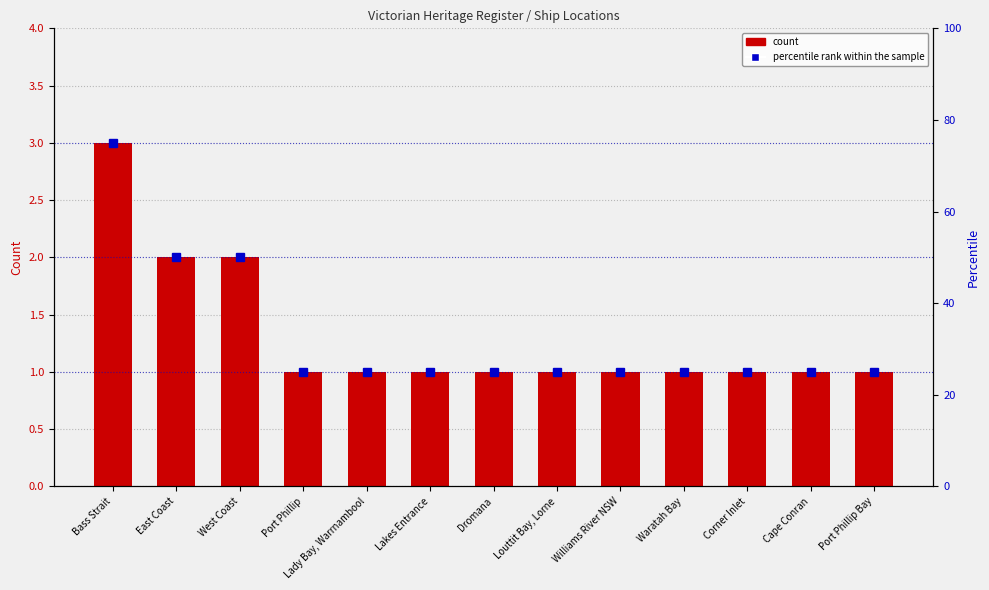

Is it true that count equals 1 at Port Phillip?

True